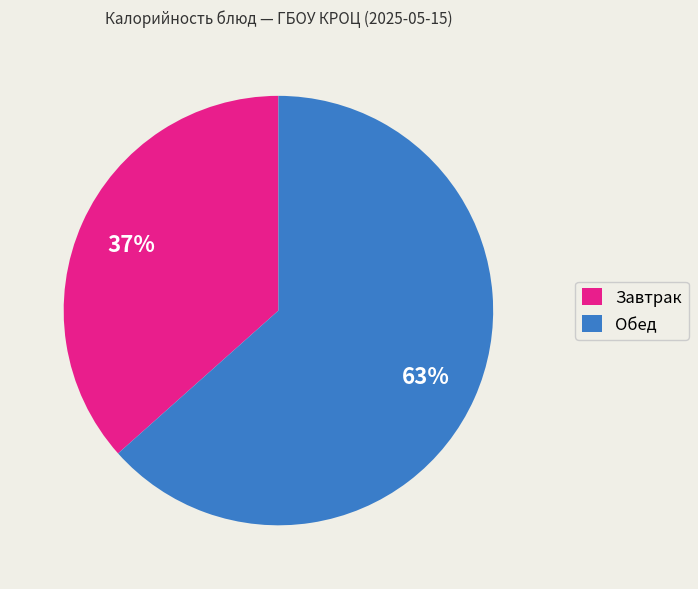

To the nearest percent, what is the average slice percentage?

50%